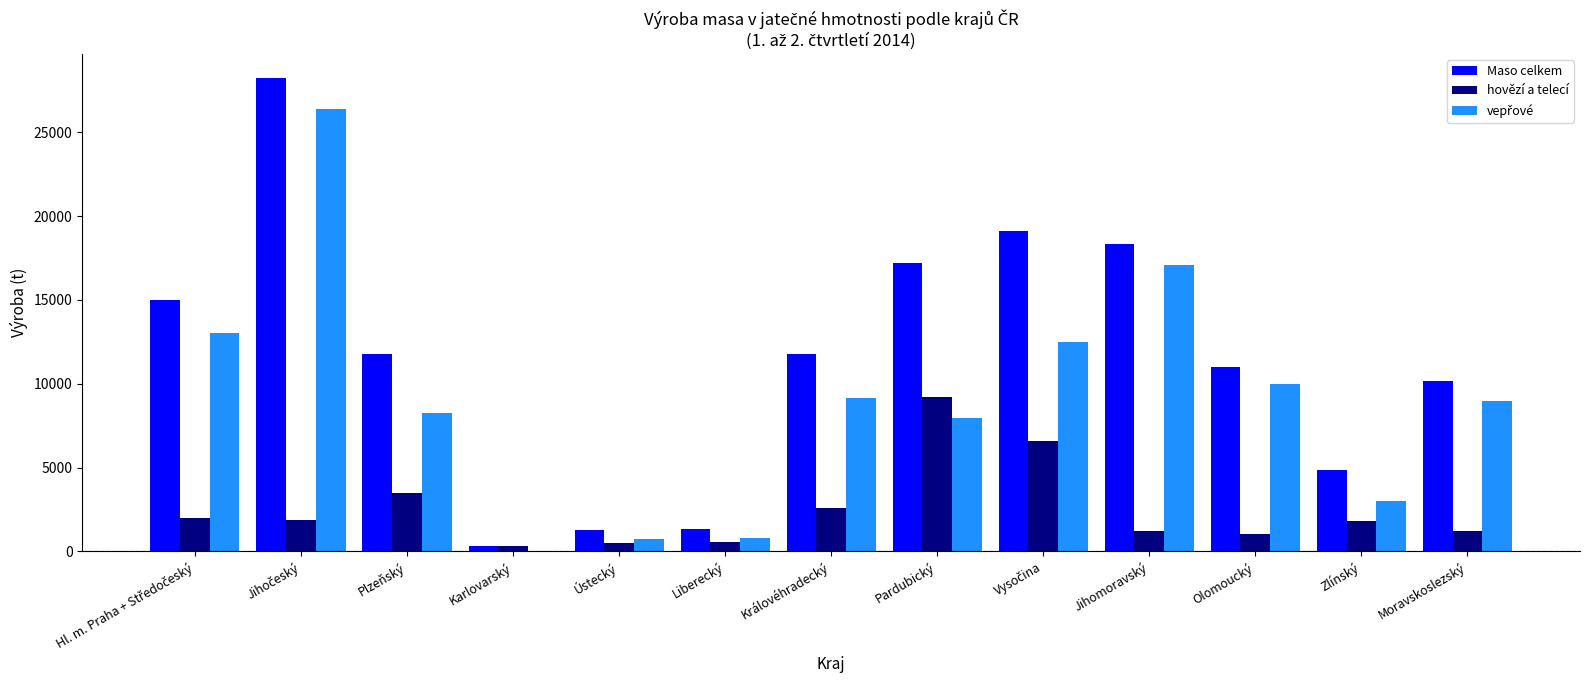

What is the total value across all series at Moravskoslezský?

20331